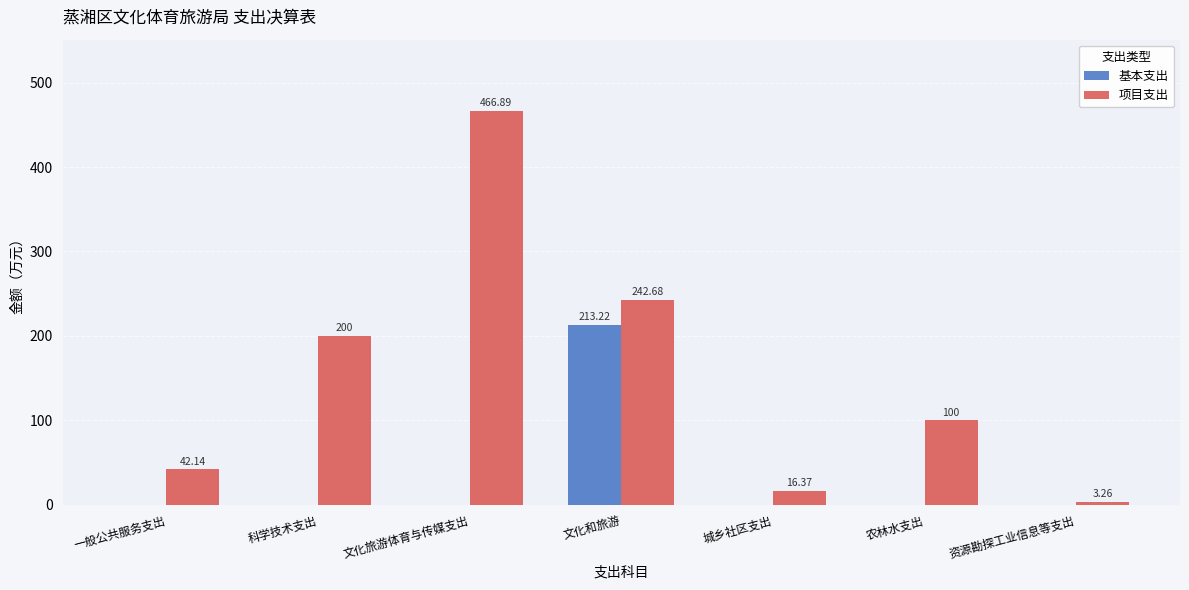

How many groups of bars are there?

7